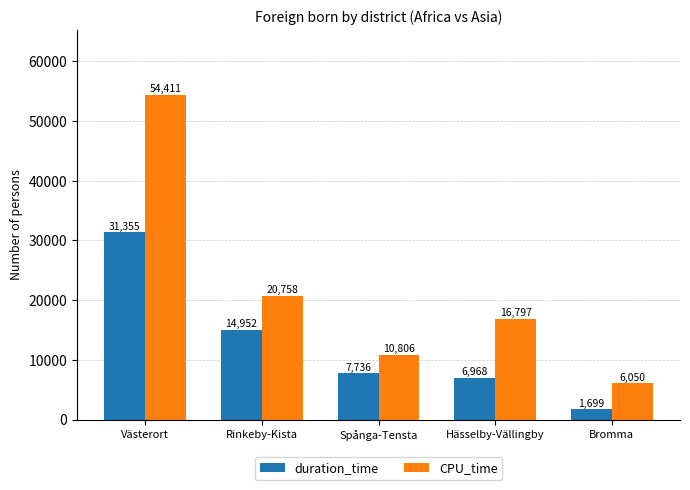

Rank the categories by duration_time value from lowest to highest.

Bromma, Hässelby-Vällingby, Spånga-Tensta, Rinkeby-Kista, Västerort